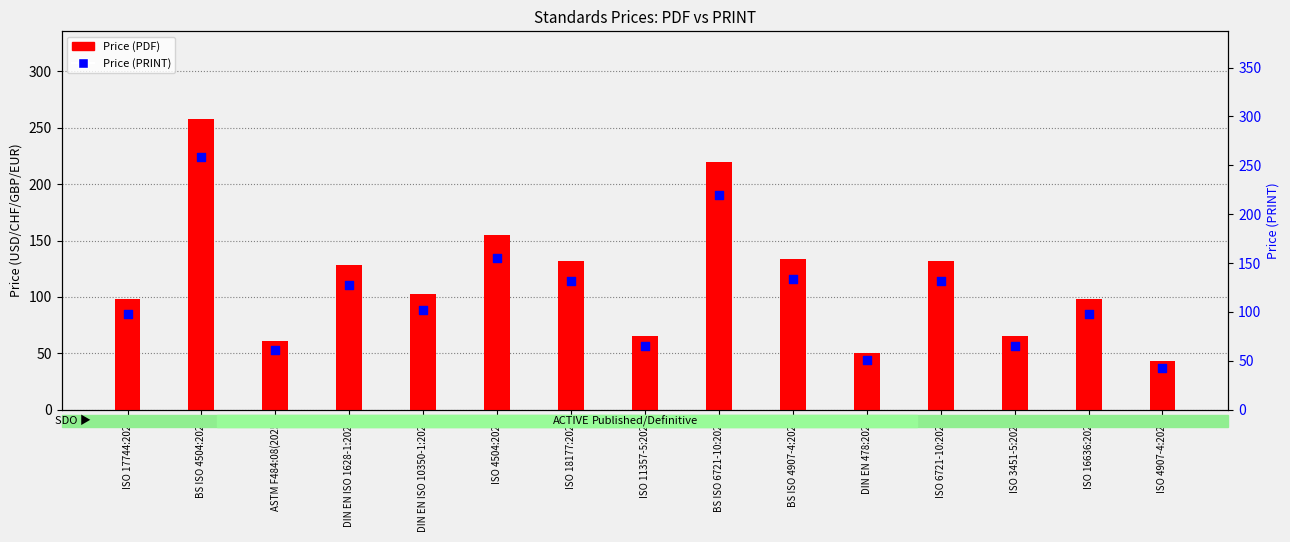

Is the value of Price (PDF) at ISO 11357-5:2025 greater than the value of Price (PRINT) at ISO 3451-5:2025?

No